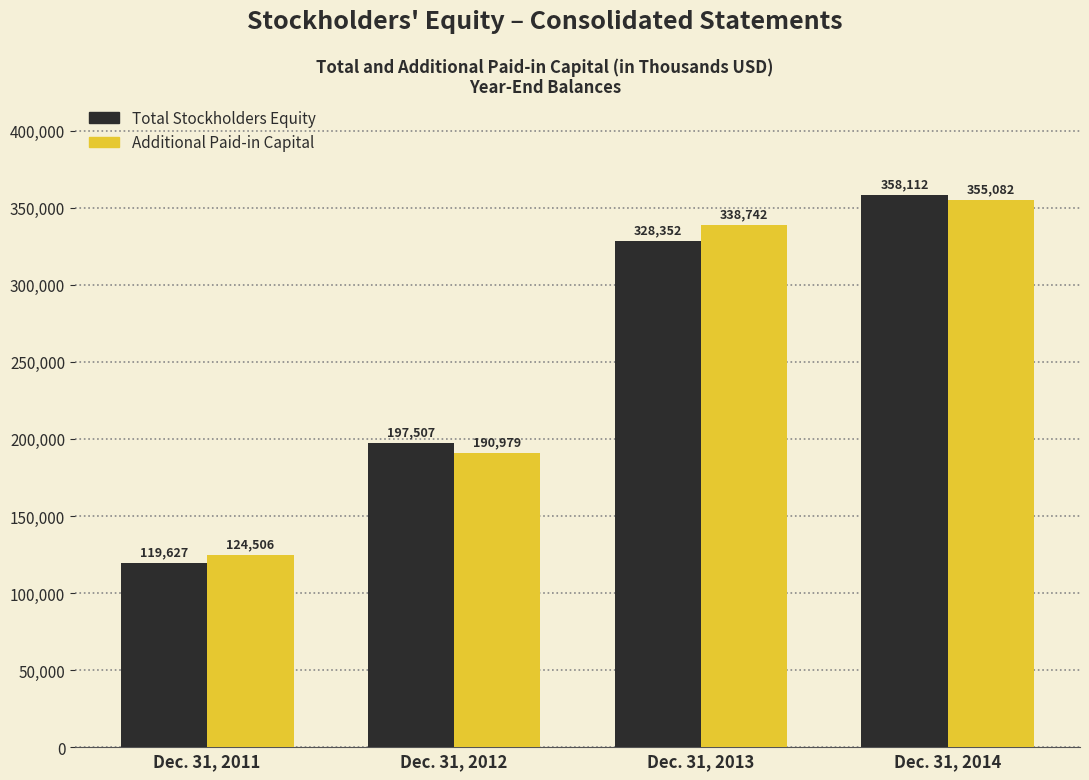

Which series changed the most between Dec. 31, 2012 and Dec. 31, 2013?

Additional Paid-in Capital